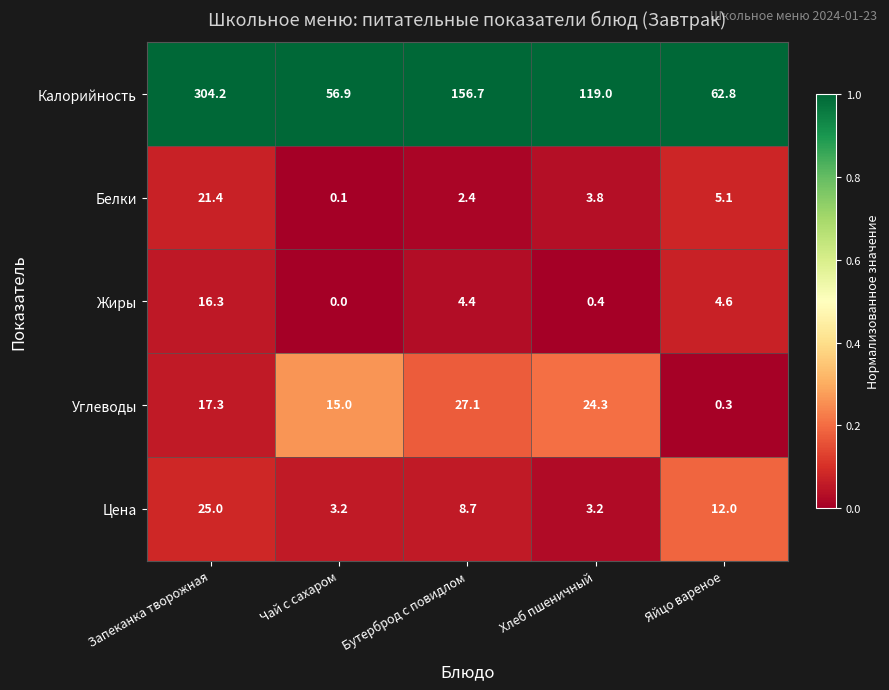

What is the sum of all Углеводы values?

84.0